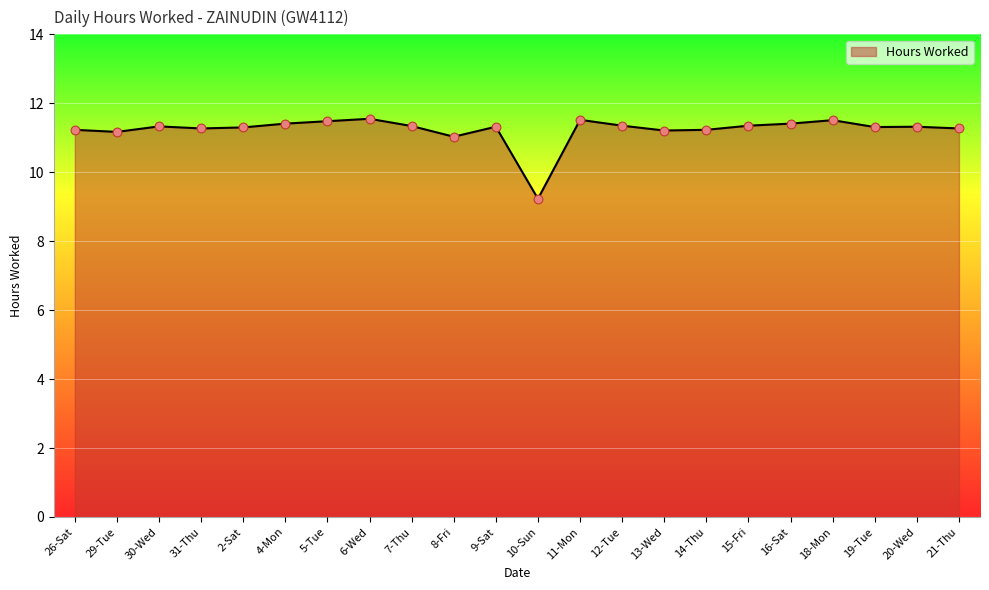

Between 18-Mon and 19-Tue, which is larger?

18-Mon